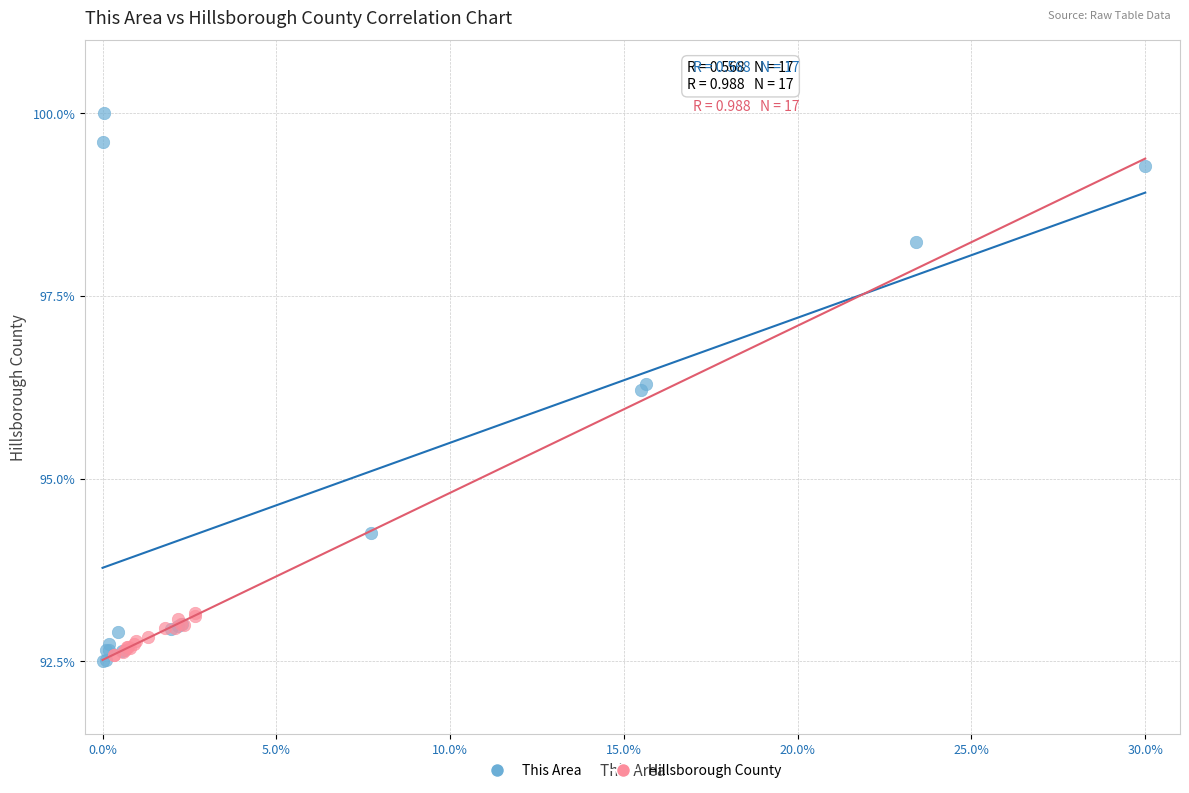

Which series has the widest spread of Y values?

This Area